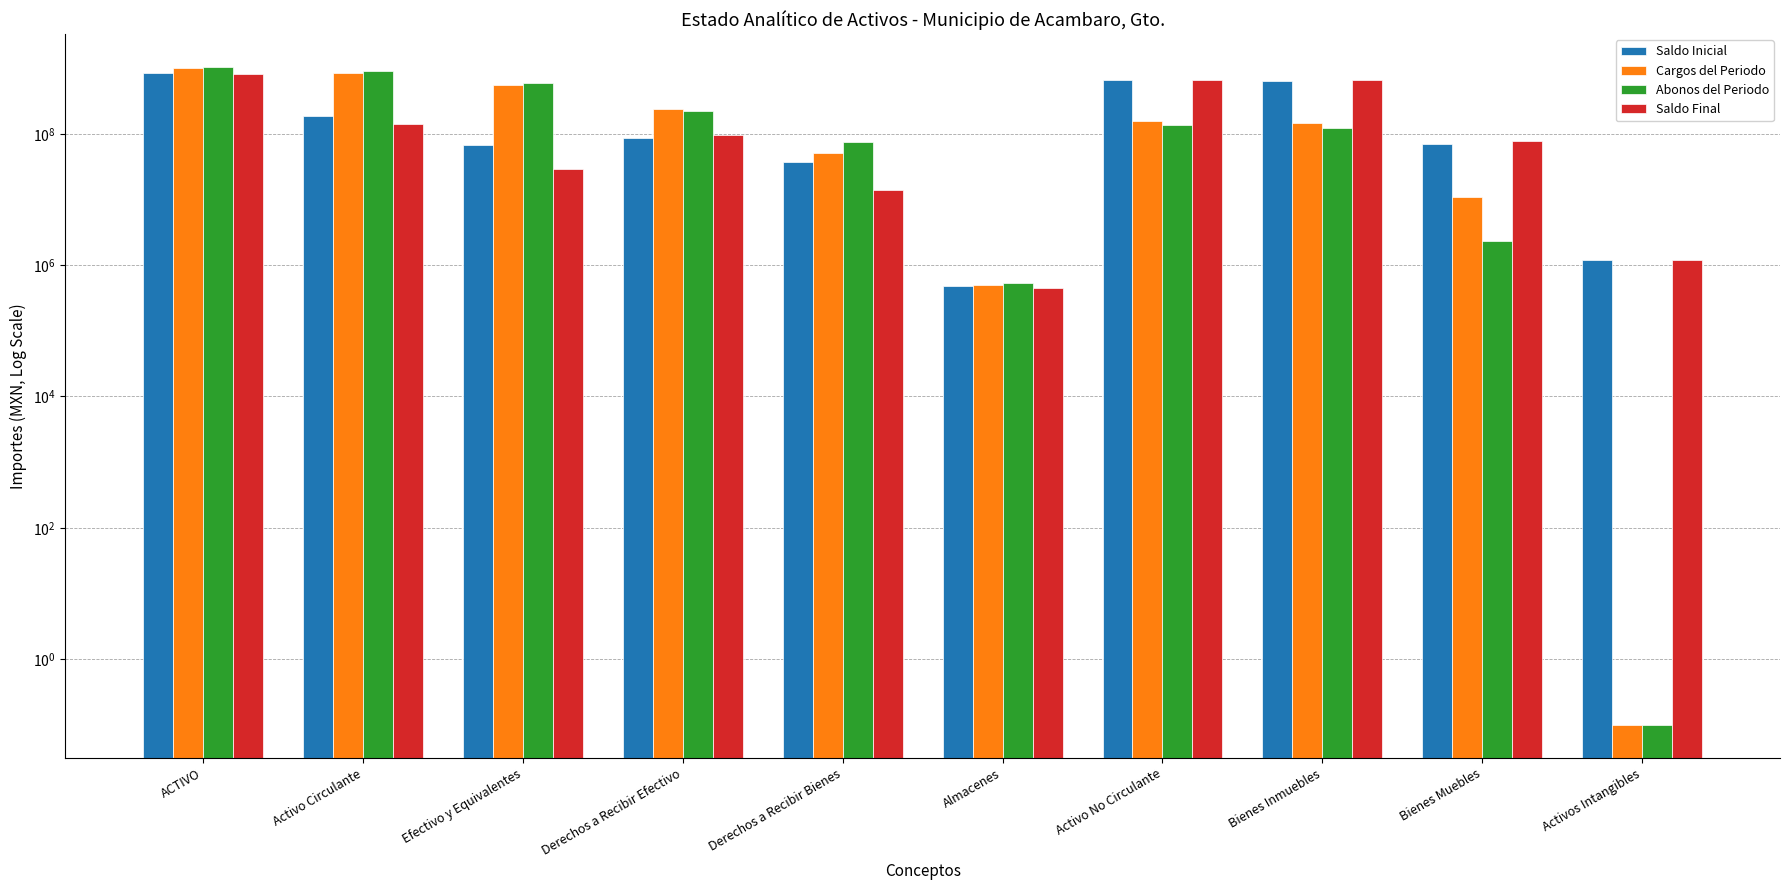

Are the bars grouped side by side (vs. stacked)?

Yes